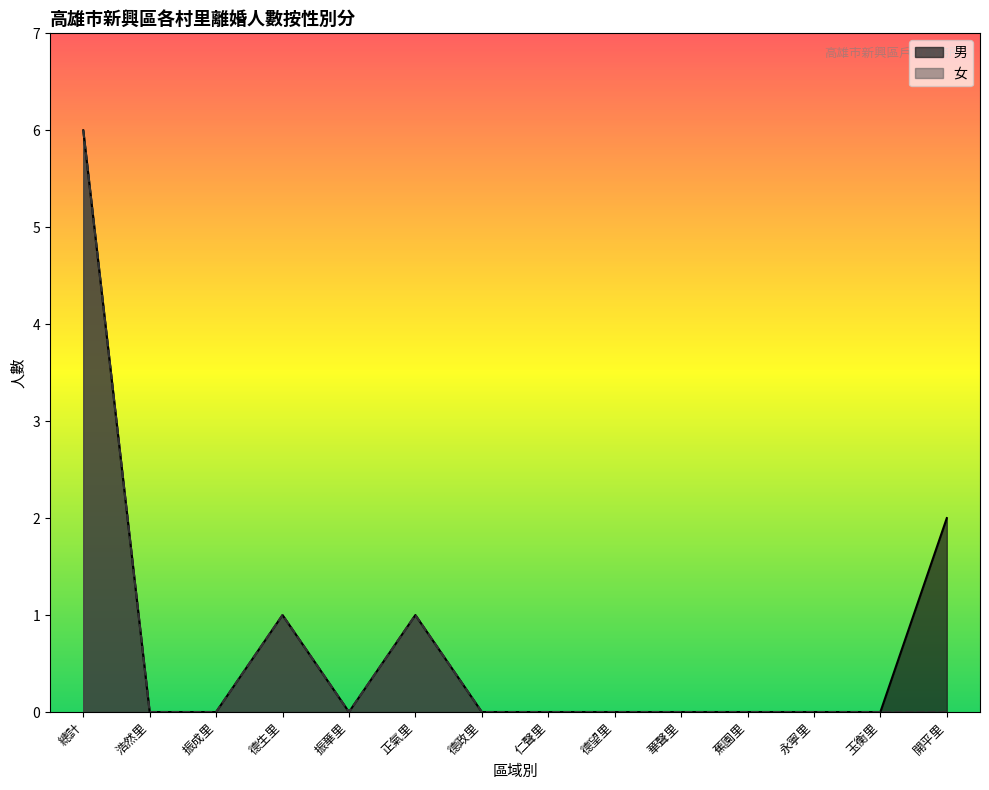

How many 女 values are between 0 and 1?

13